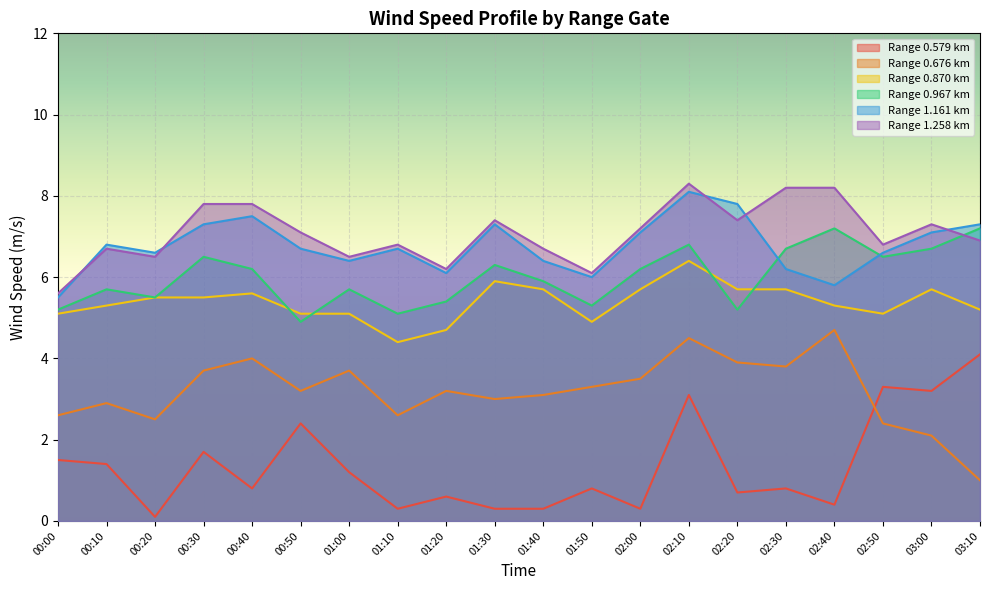

True or false: 0.579 has a value of 5.7 at 03:10.

False